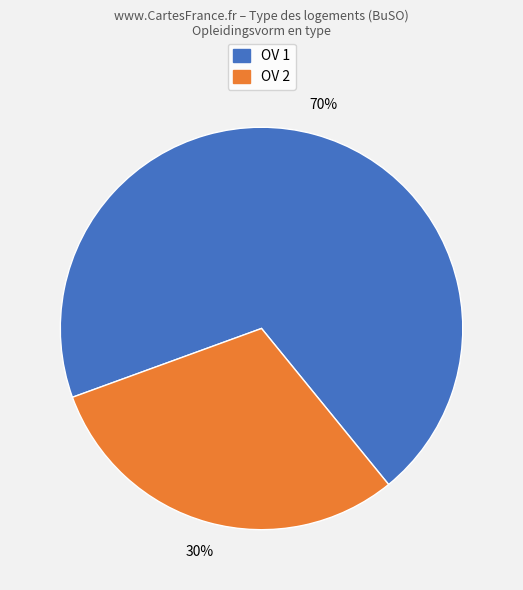

To the nearest percent, what is the average slice percentage?

50%